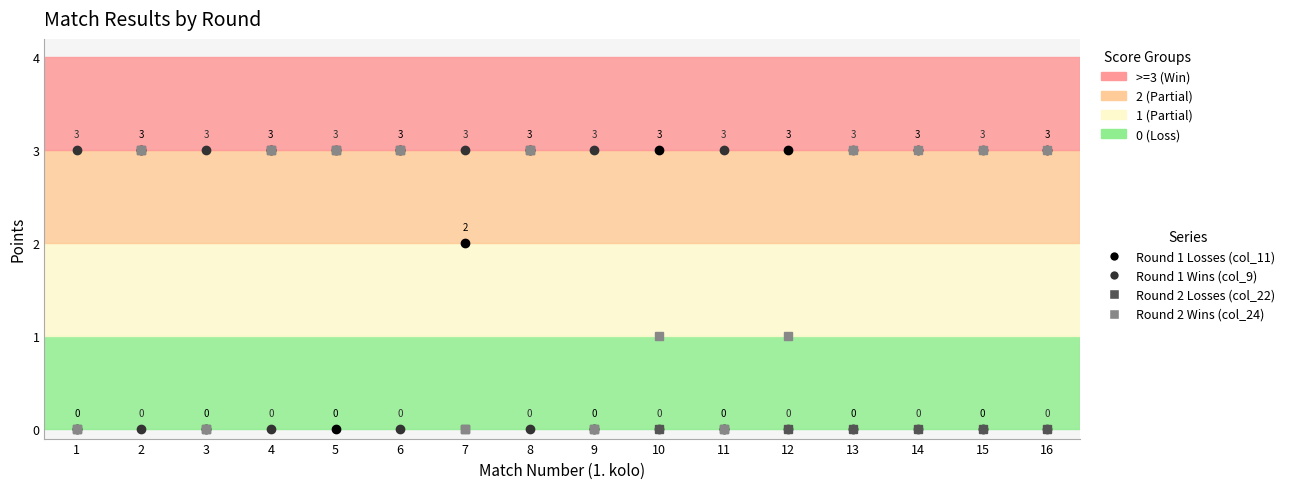

What is the greatest value displayed?

3